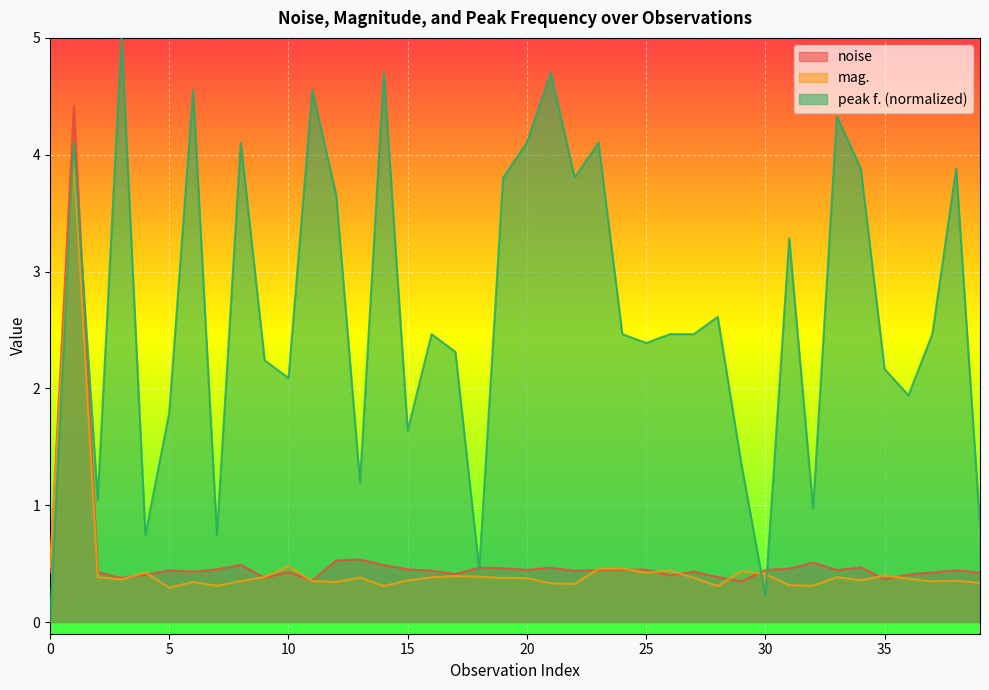

The mag. series shows 0.5 at 23. True or false?

True